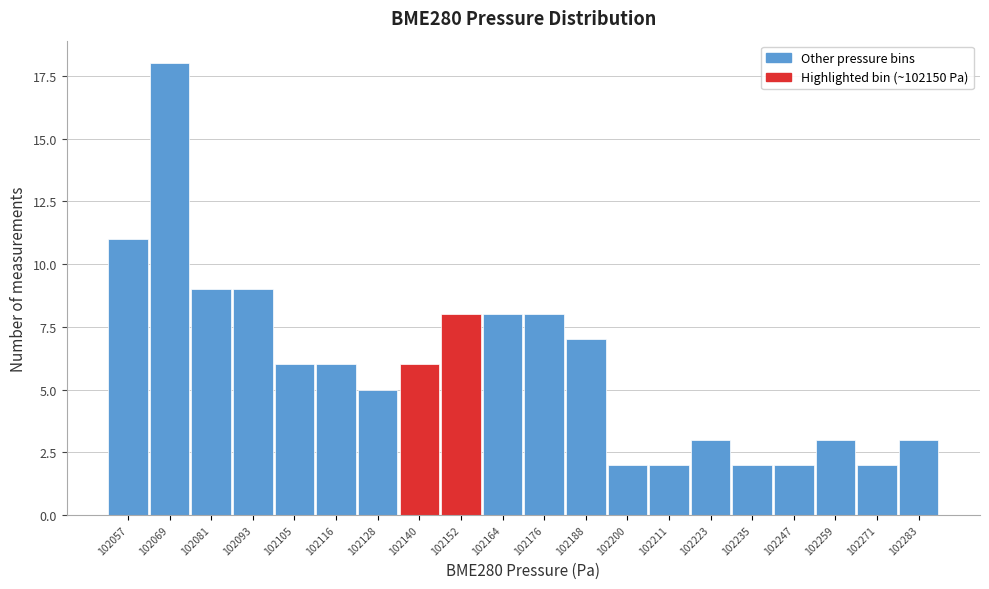

Reading left to right, what are all the values shown in this chart?

102057=11	102069=18	102081=9	102093=9	102105=6	102116=6	102128=5	102140=6	102152=8	102164=8	102176=8	102188=7	102200=2	102211=2	102223=3	102235=2	102247=2	102259=3	102271=2	102283=3